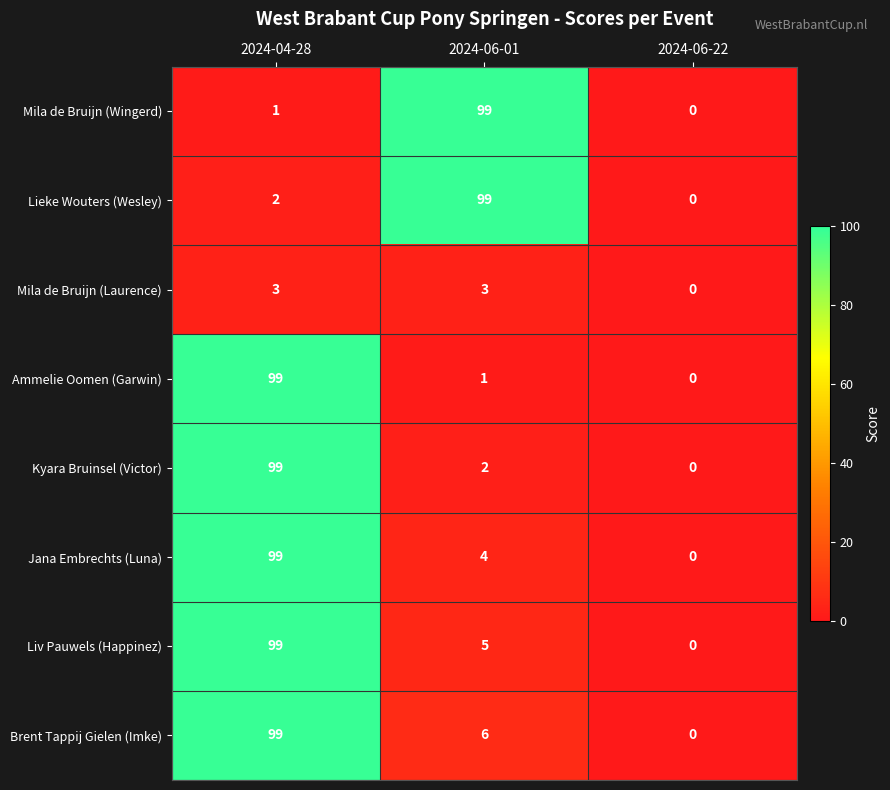

Count the number of categories in the chart.

3